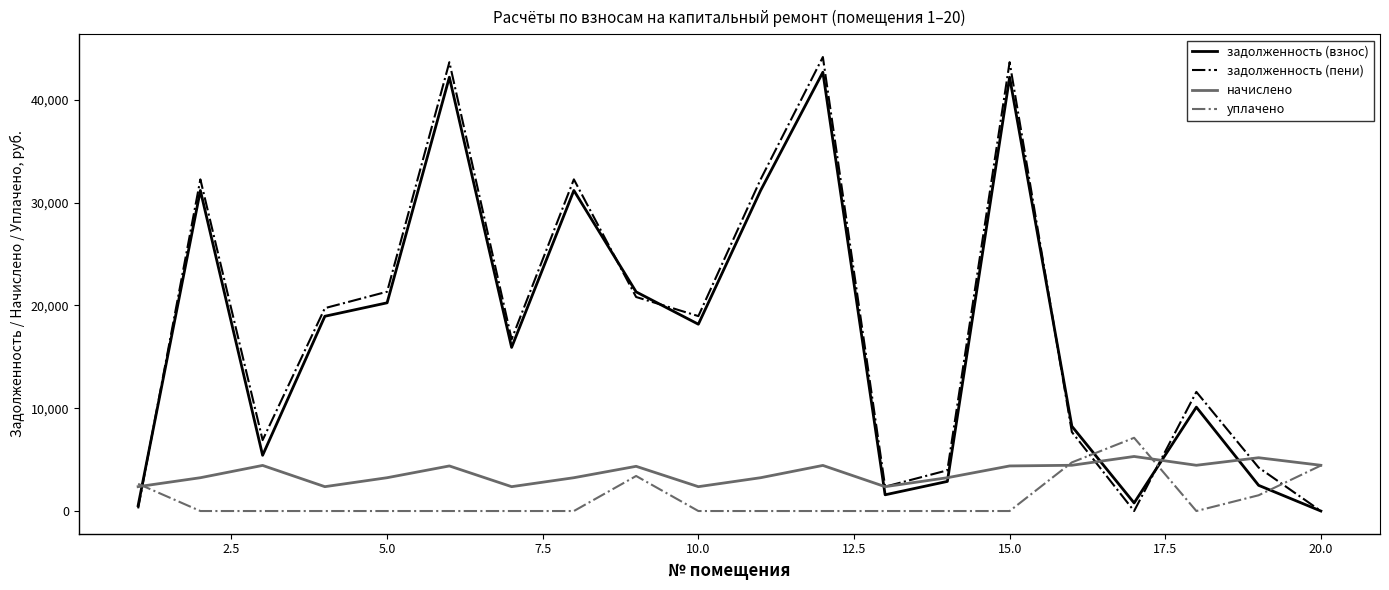

What is the greatest value displayed?

44159.8